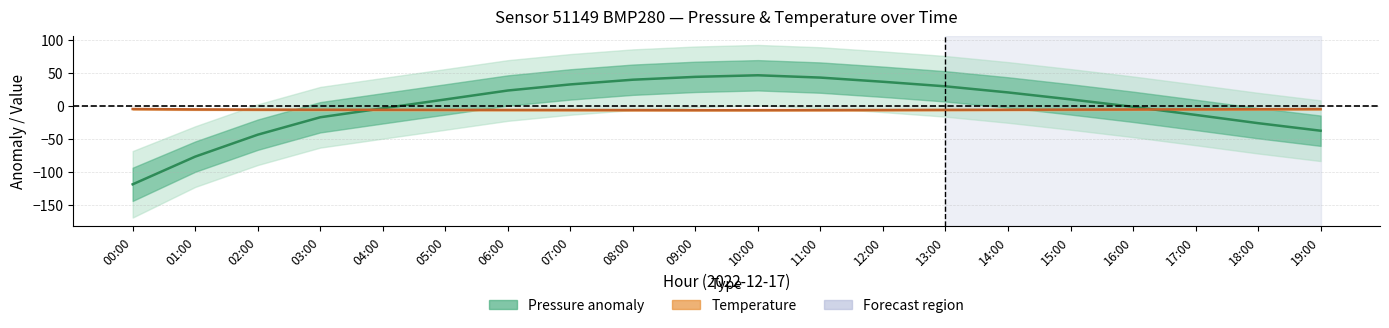

Reading left to right, what are all the values shown in this chart?

Pressure anomaly (mean): -118.2	-76.4	-43.3	-17.0	-3.5	9.9	23.4	32.6	39.7	44.0	46.4	42.9	36.6	29.7	20.5	10.0	-1.2	-13.4	-25.9	-37.3
Temperature (mean): -4.5	-5.1	-5.4	-5.6	-5.7	-5.8	-5.9	-6.0	-6.1	-6.2	-6.2	-6.1	-6.0	-5.8	-5.6	-5.4	-5.2	-5.0	-4.8	-4.6